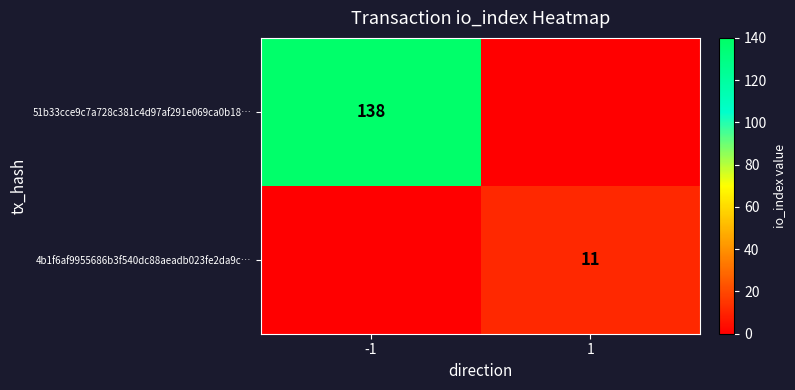

The 4b1f6af9955686b3f540dc88aeadb023fe2da9c… series shows 11 at 1. True or false?

True